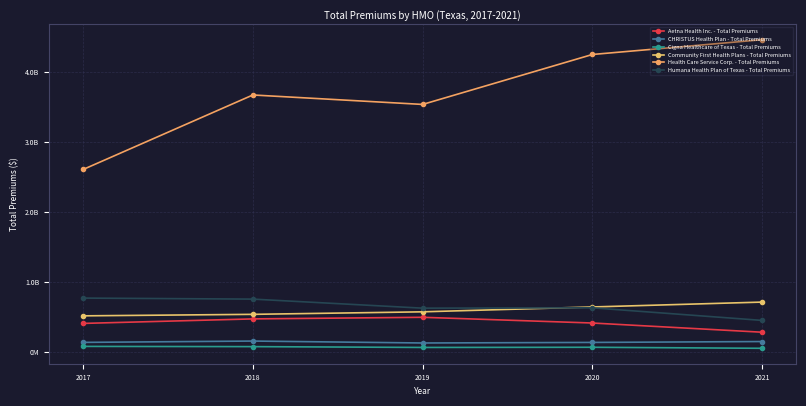

Reading left to right, list all the values displayed in this chart.

Aetna Health Inc. - Total Premiums: 407895105	472267487	495276521	413539876	282027381
CHRISTUS Health Plan - Total Premiums: 136895730	155916690	128287692	136395838	149046604
Cigna Healthcare of Texas - Total Premiums: 79620486	76362062	64687278	67142120	52548440
Community First Health Plans - Total Premiums: 515970818	537443435	573373264	642867318	712426044
Health Care Service Corp. - Total Premiums: 2606073820	3670392122	3535311778	4248717431	4459793703
Humana Health Plan of Texas - Total Premiums: 769627413	754961753	625634935	630638408	450773872